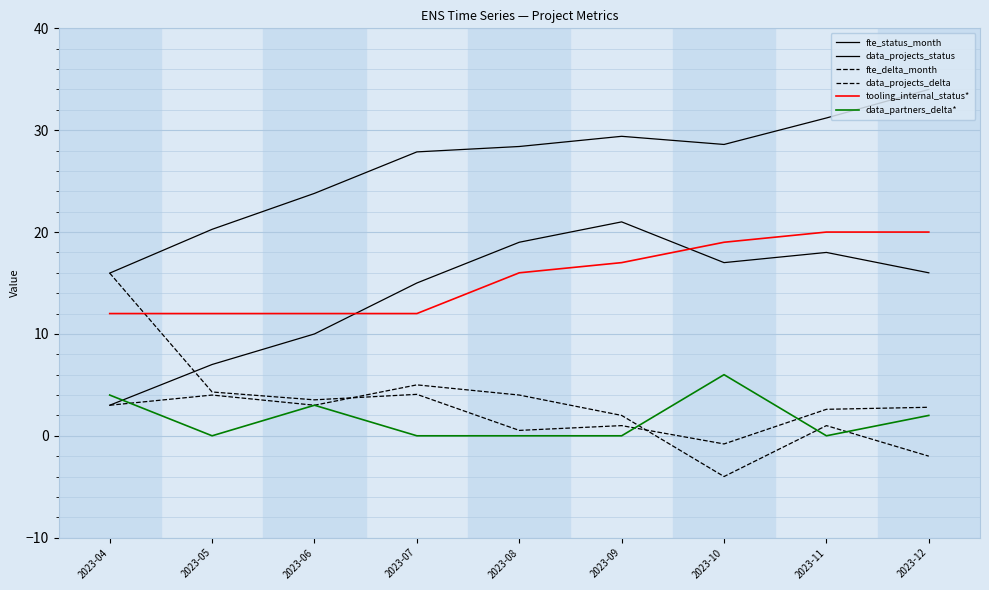

How many lines are shown in the chart?

6